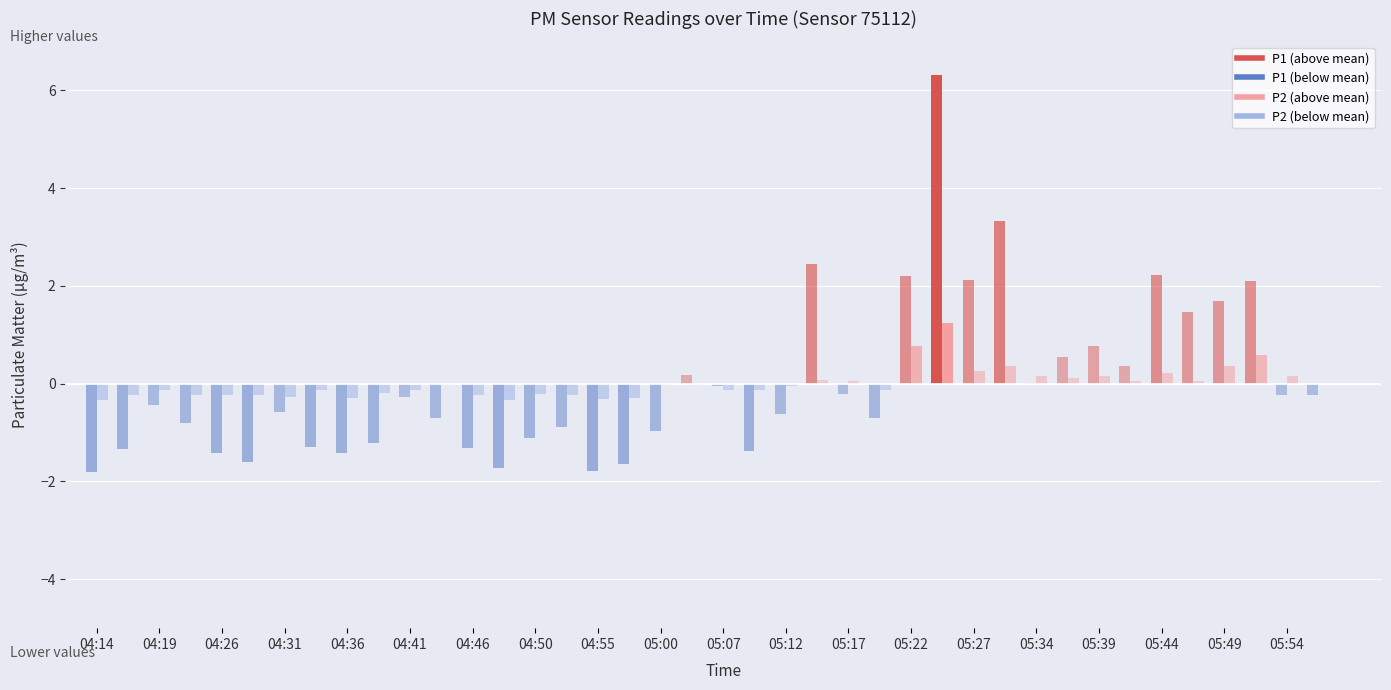

Is this an area chart (filled region under the line)?

No